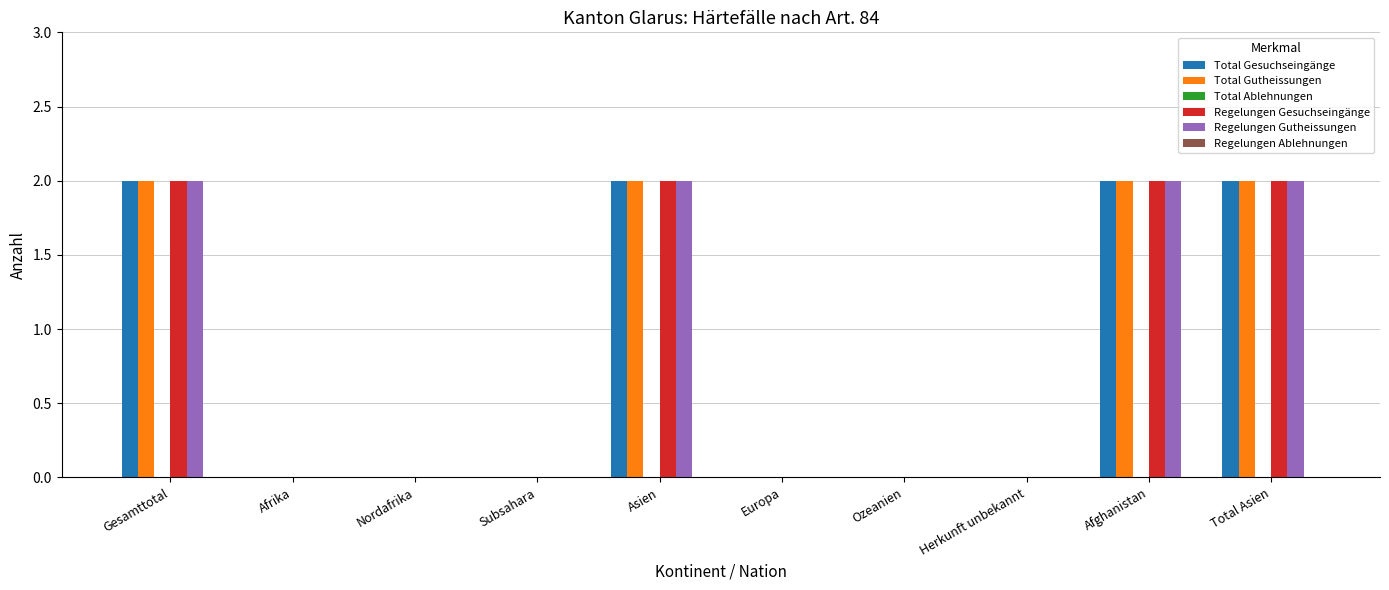

What is the sum of all Total Gutheissungen values?

8